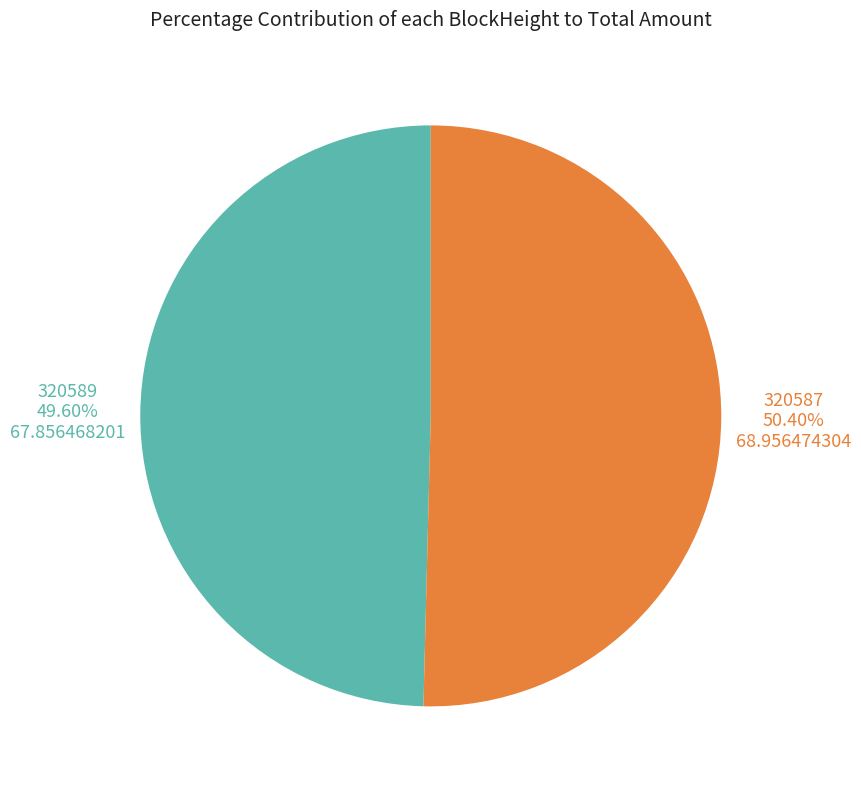

Rank the categories by value from lowest to highest.

320589, 320587